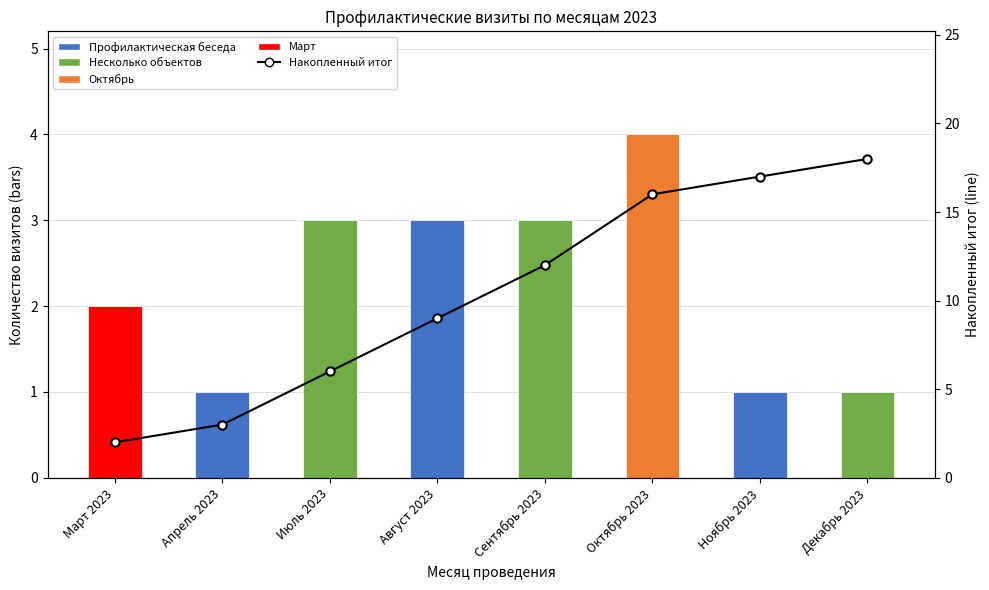

Which series changed the most between Апрель 2023 and Октябрь 2023?

Накопленный итог (line)